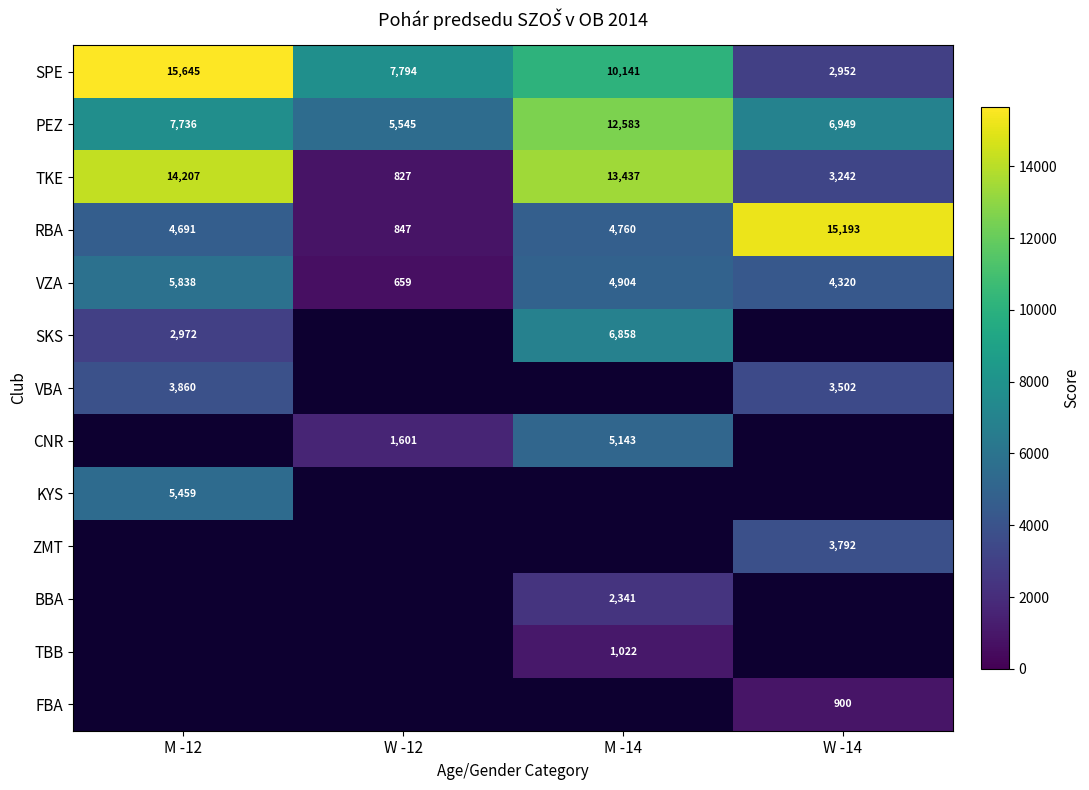

What is the average value of the TKE series?

7928